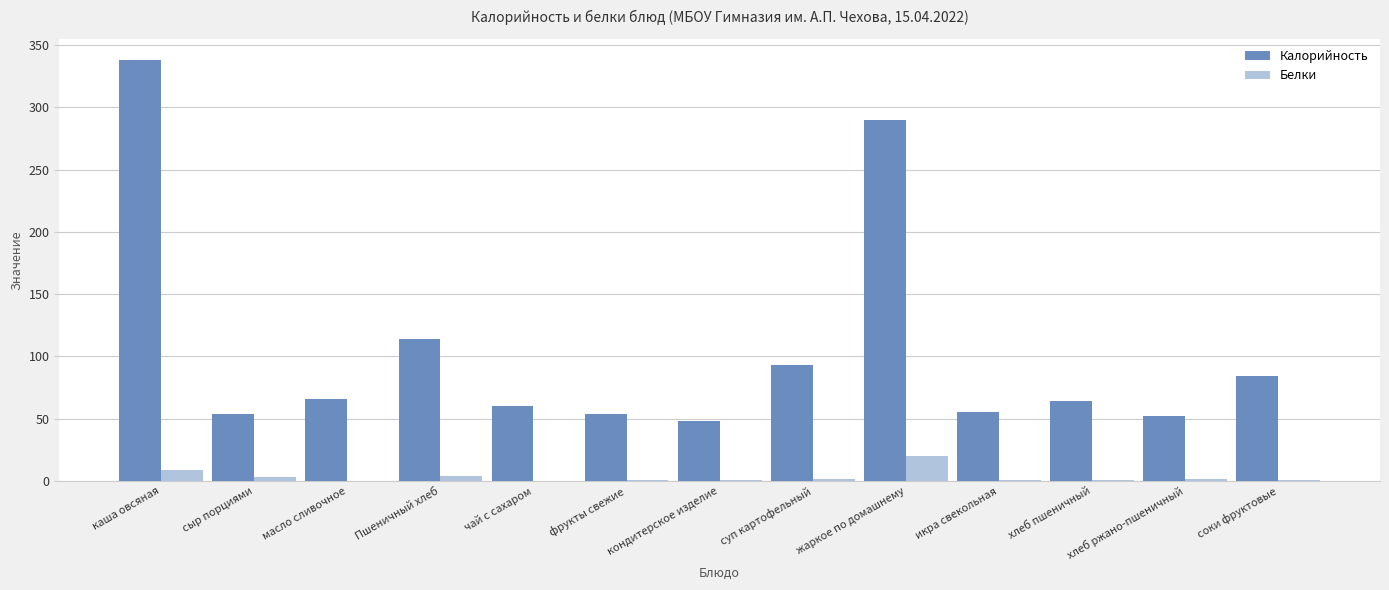

What is the spread (max minus min) of values at фрукты свежие?

53.1